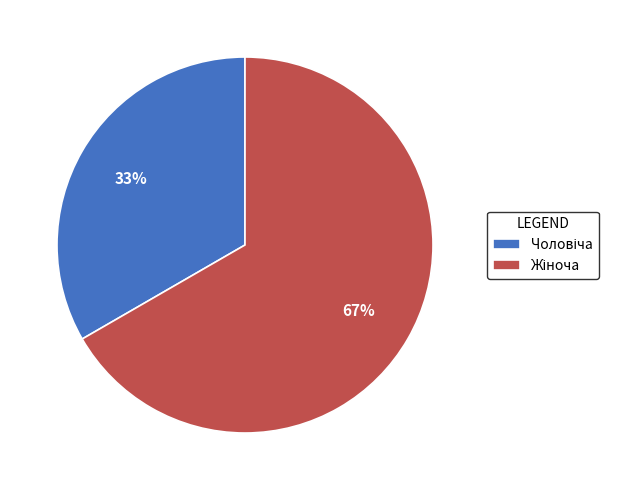

Does any single category account for the majority?

Yes